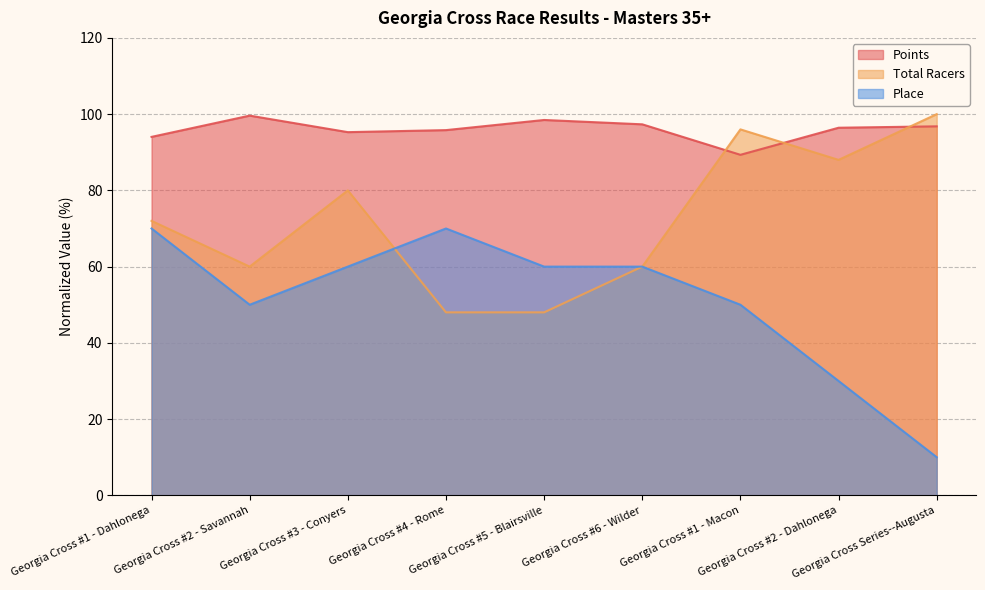

True or false: Total Racers has a value of 97.0 at Georgia Cross #2 - Savannah.

False